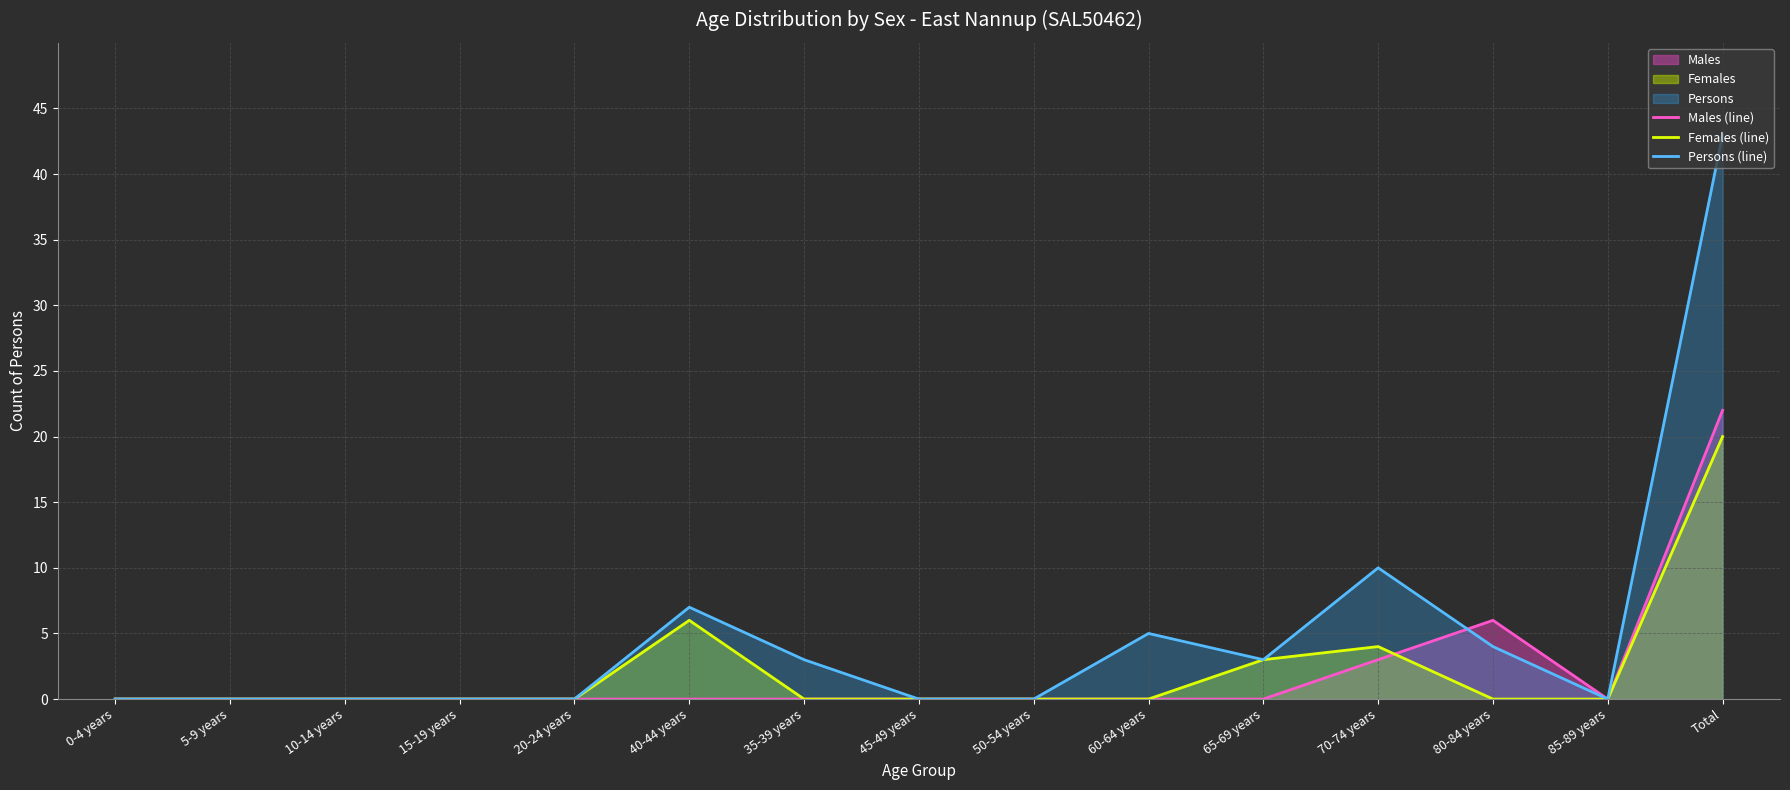

Which category has the lowest value across all series?

0-4 years